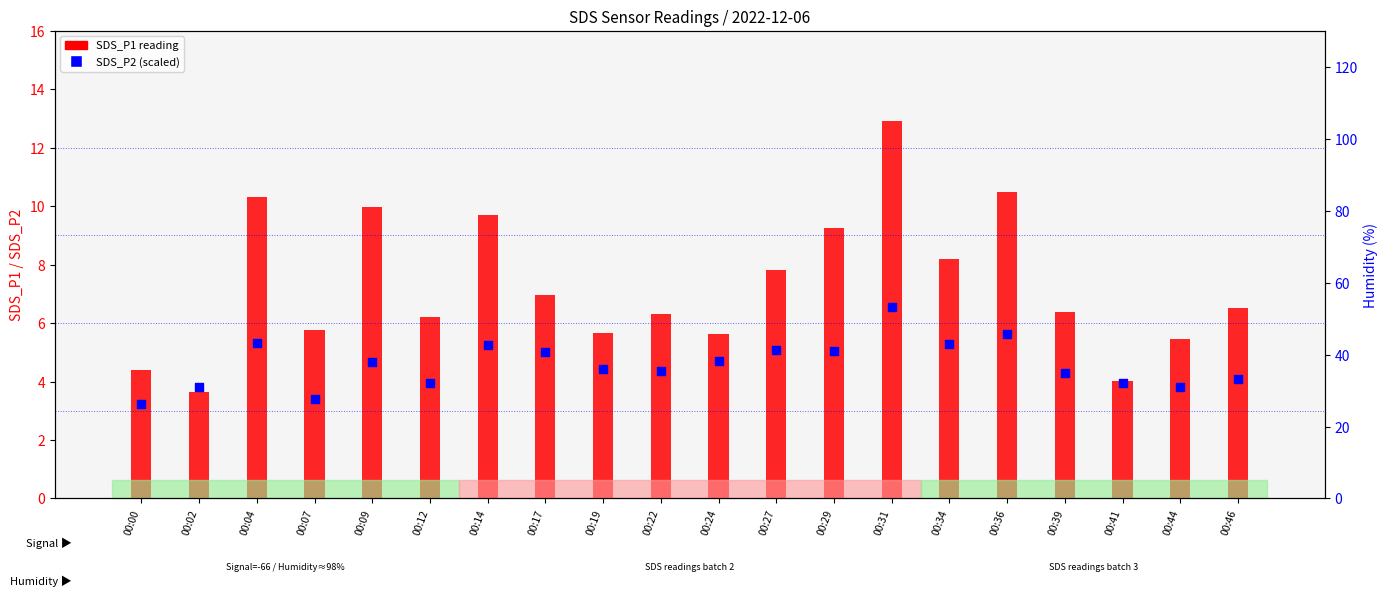

Which series contains the lowest Y value?

SDS_P1 (P1 reading)